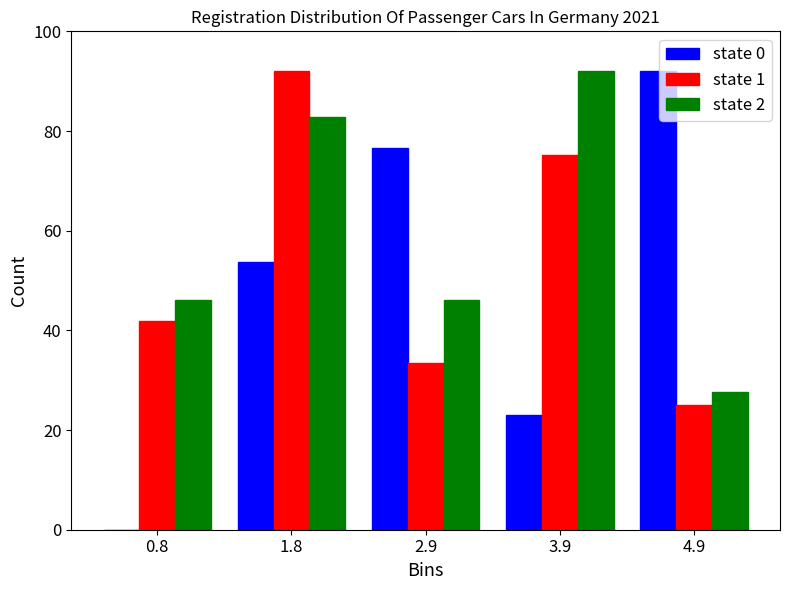

In the state 0 series, which range on the x-axis has the tallest bar?

4.4 to 5.4